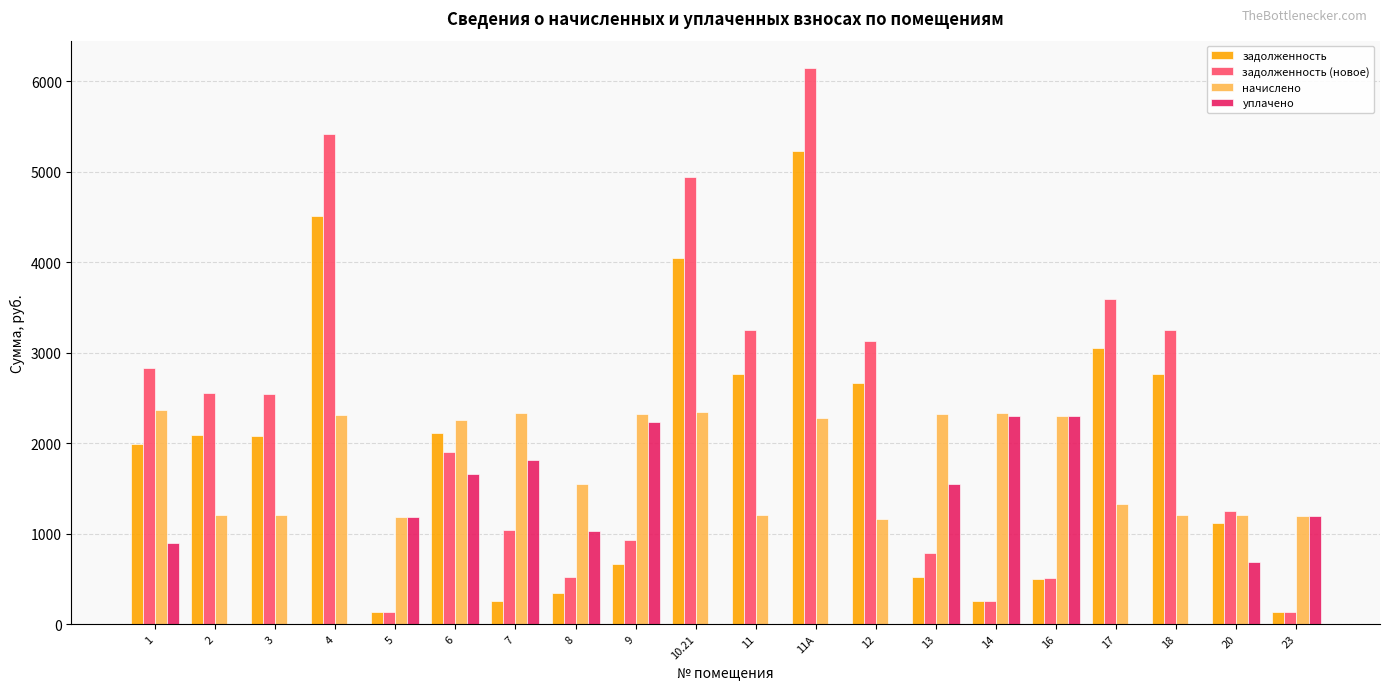

The value of уплачено at 6 is 1660.0. True or false?

True